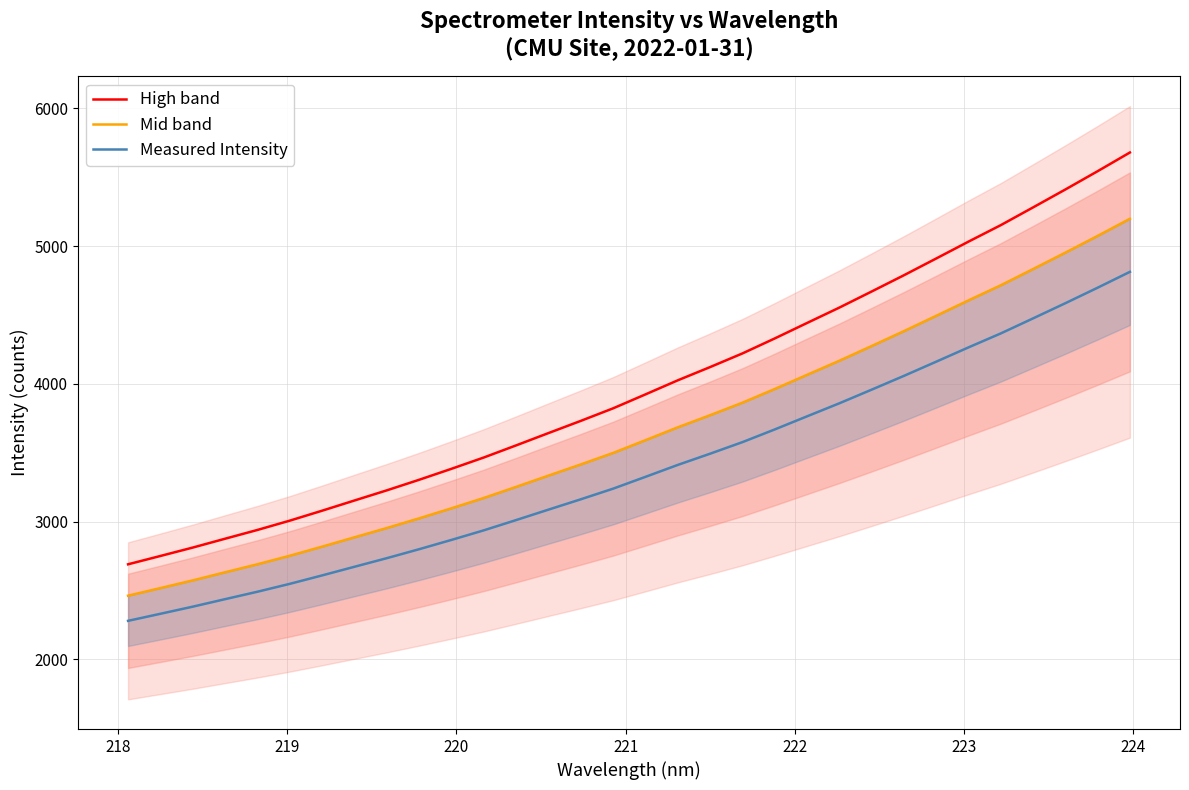

What is the maximum value for High band?

5680.5